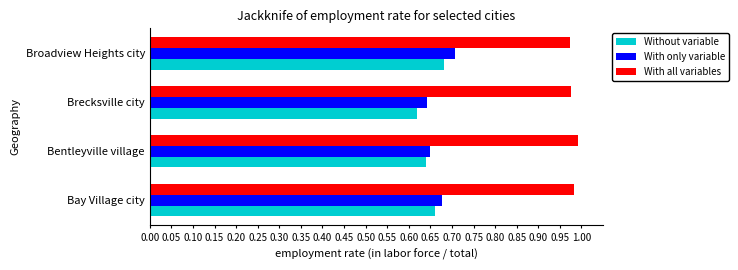

Is the value of Without variable at Broadview Heights city greater than the value of With all variables at Broadview Heights city?

No